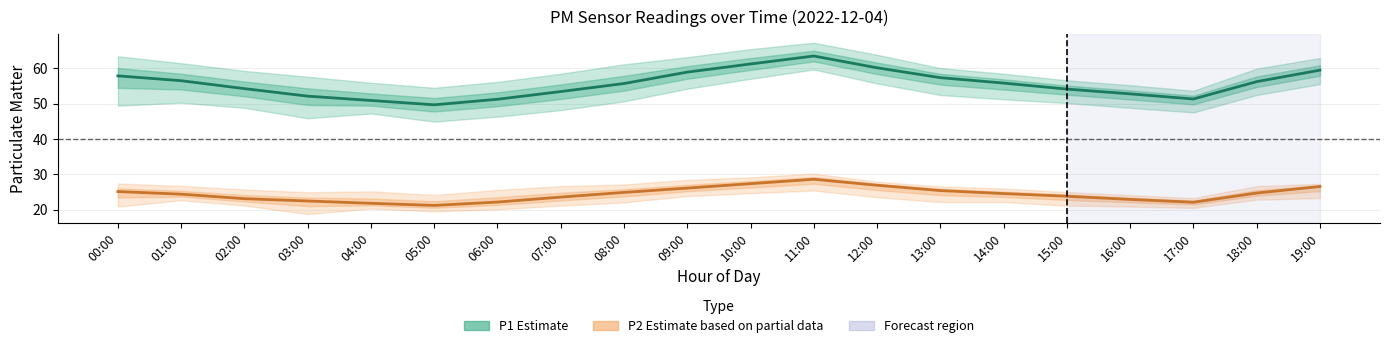

What is the spread (max minus min) of values at 13:00?

31.9